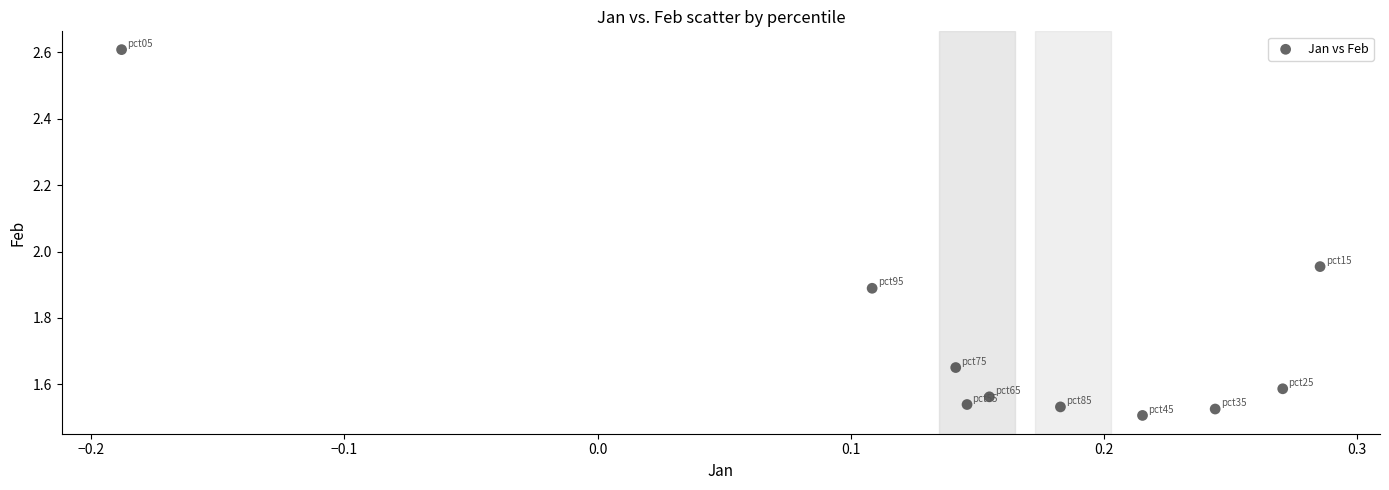

What is the range of Y values (max minus min)?

1.1